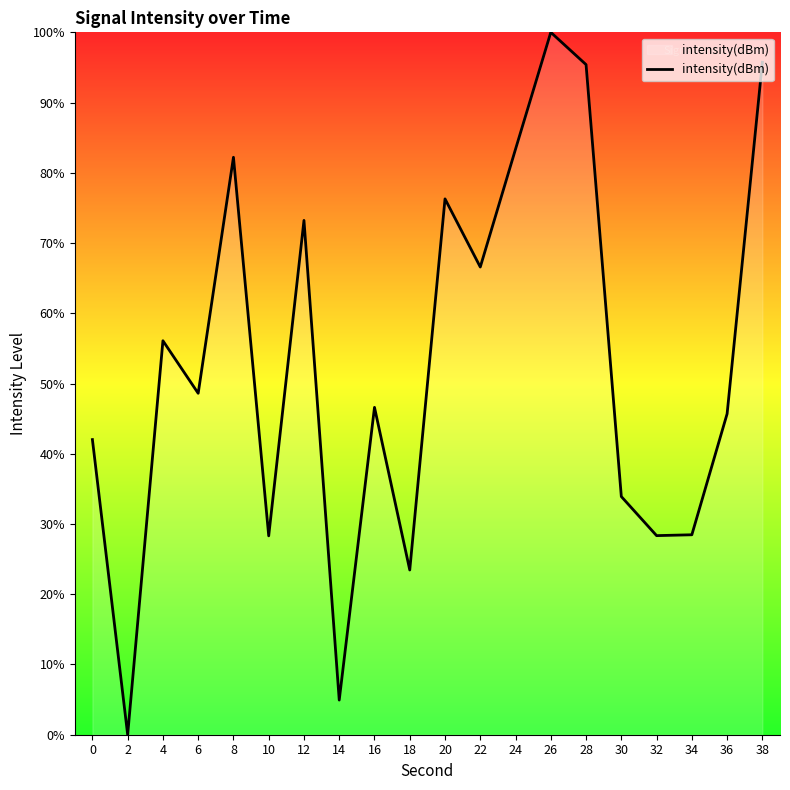

At which label is the value closest to 50?

6